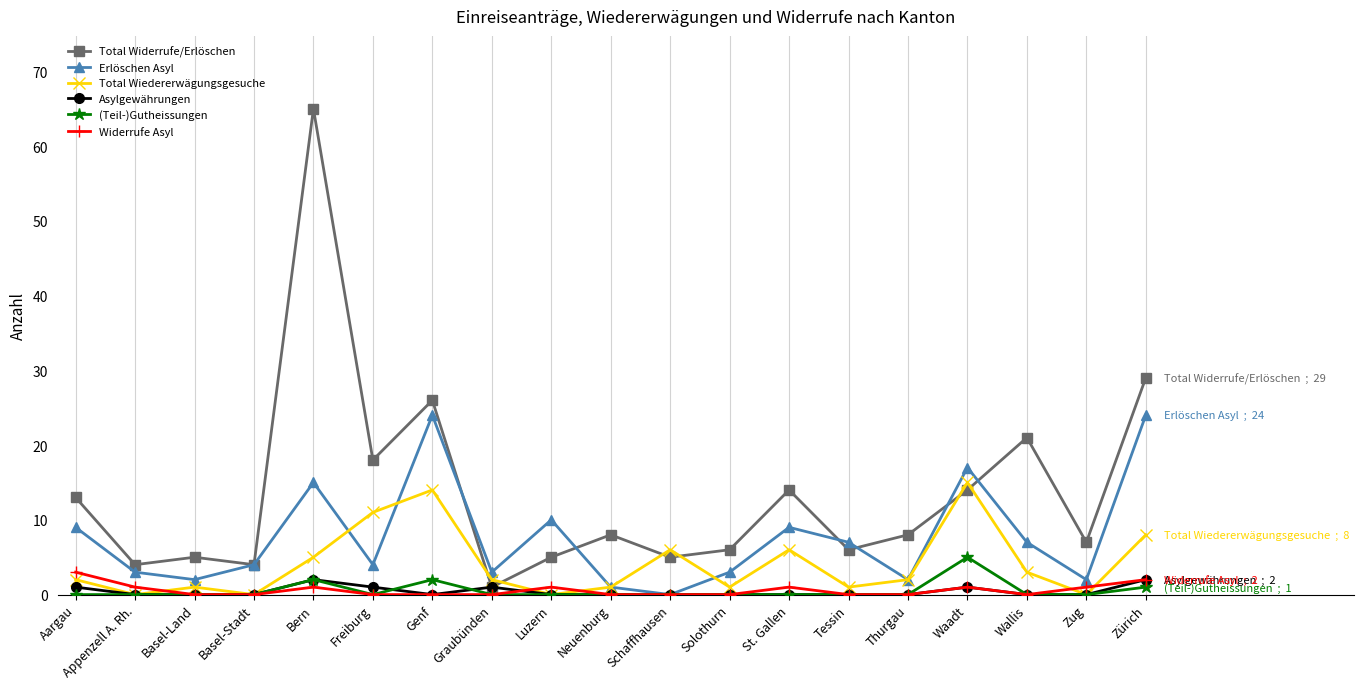

At which category is the sum across all series the highest?

Bern